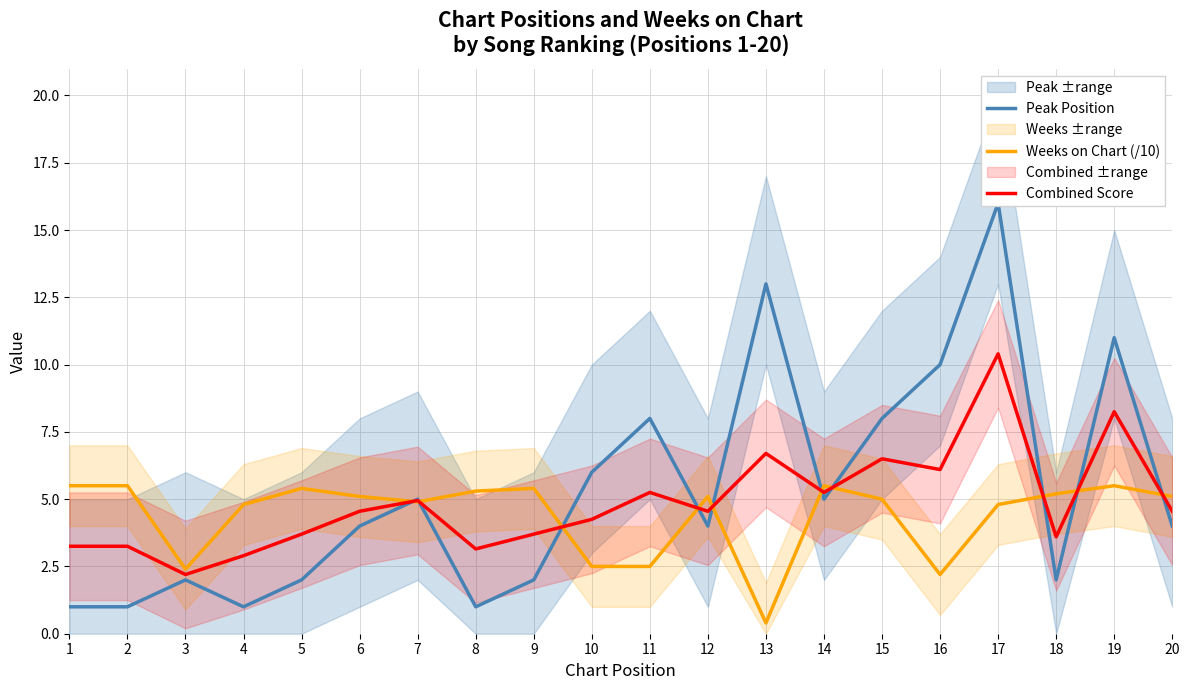

Which series has the widest spread of values?

Peak Position